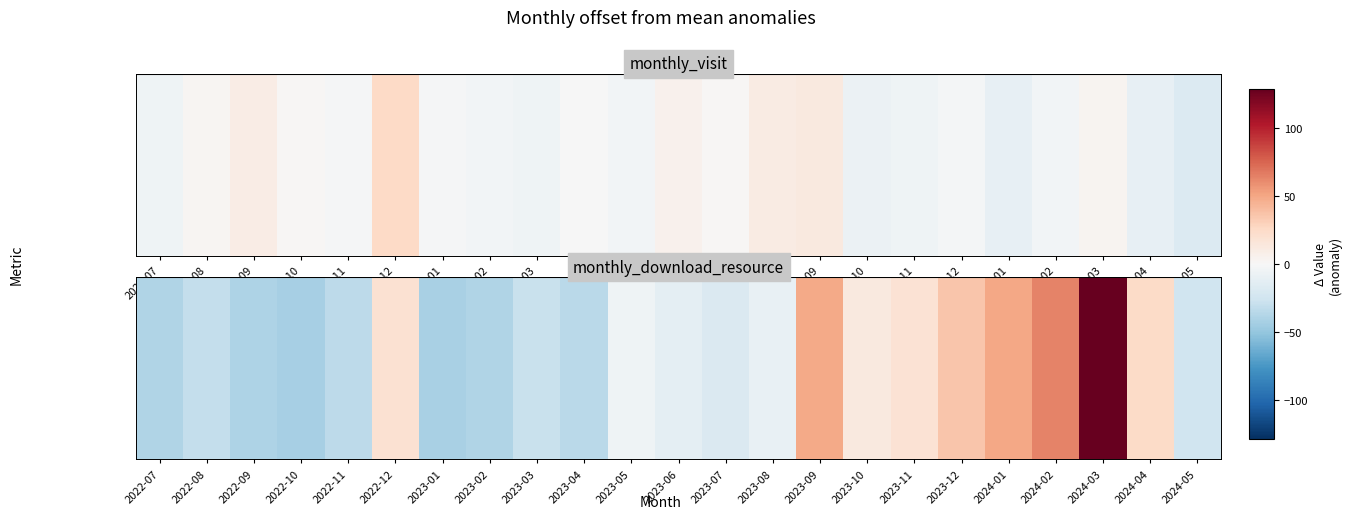

List the labels in order of value, smallest first.

2022-10, 2023-01, 2022-09, 2022-07, 2023-02, 2023-04, 2022-11, 2022-08, 2023-03, 2024-05, 2023-07, 2023-06, 2023-08, 2023-05, 2023-10, 2023-11, 2022-12, 2024-04, 2023-12, 2023-09, 2024-01, 2024-02, 2024-03